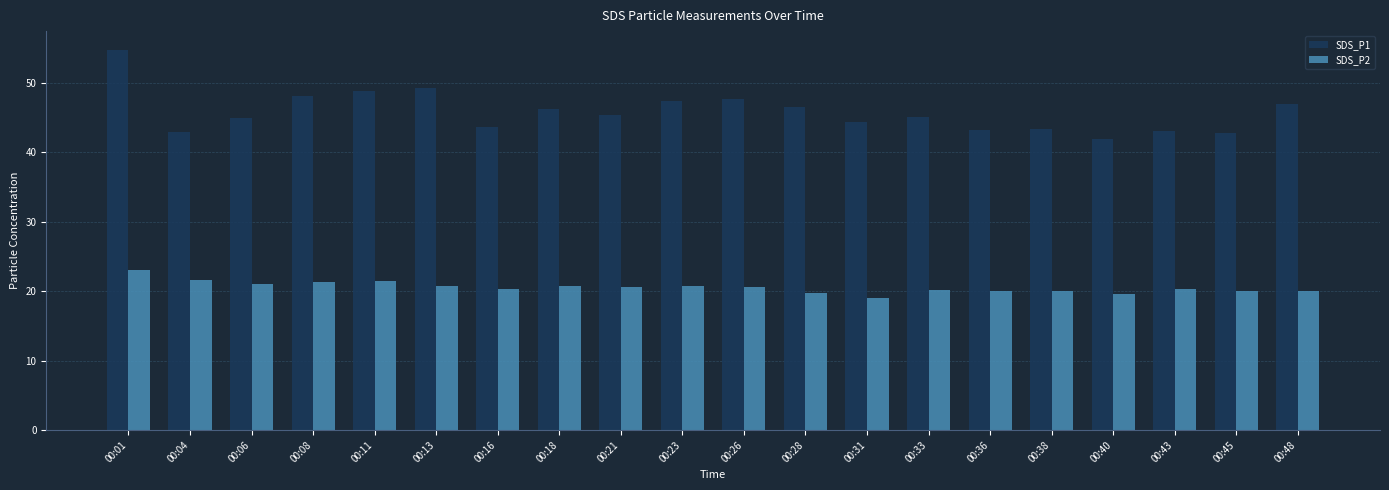

What is the total value across all series at 00:13?

69.9